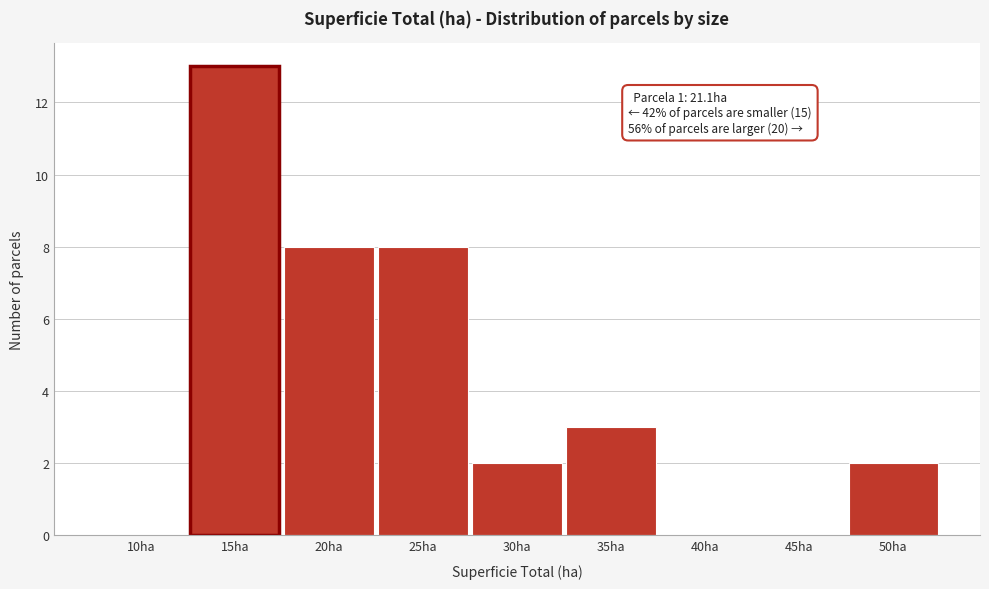

Reading left to right, extract all data points from this chart.

10ha=0	15ha=13	20ha=8	25ha=8	30ha=2	35ha=3	40ha=0	45ha=0	50ha=2